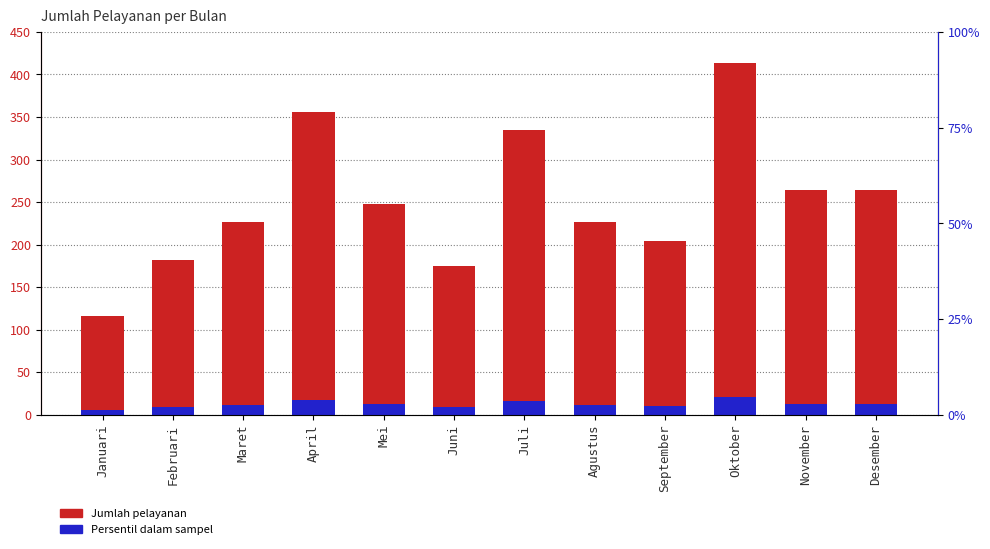

Reading left to right, list all the values displayed in this chart.

Jumlah pelayanan: Januari=116.0	Februari=182.0	Maret=226.0	April=356.0	Mei=248.0	Juni=175.0	Juli=335.0	Agustus=227.0	September=204.0	Oktober=413.0	November=264.0	Desember=264.0
Persentil dalam sampel: Januari=5.8	Februari=9.1	Maret=11.3	April=17.8	Mei=12.4	Juni=8.8	Juli=16.8	Agustus=11.4	September=10.2	Oktober=20.7	November=13.2	Desember=13.2